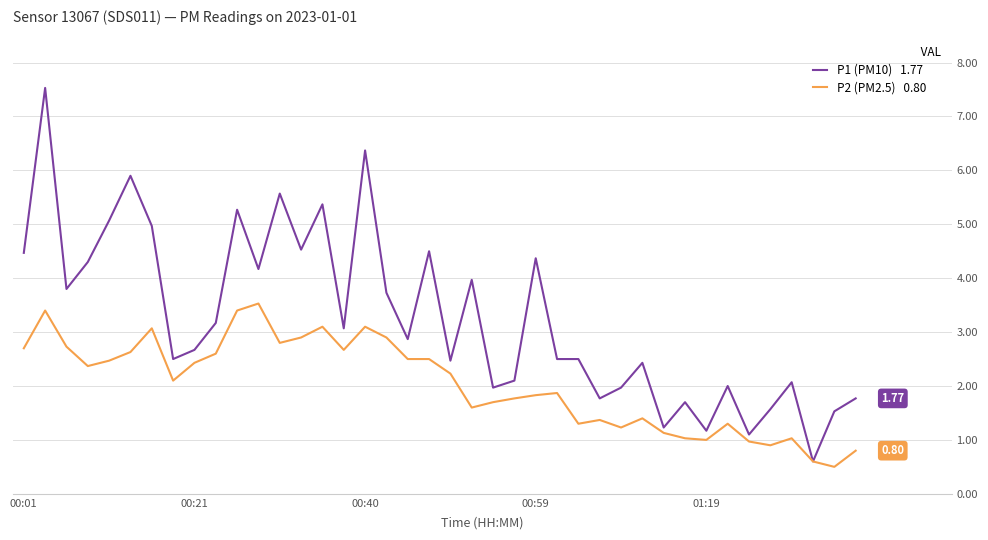

Does the chart display data point markers on the line(s)?

No